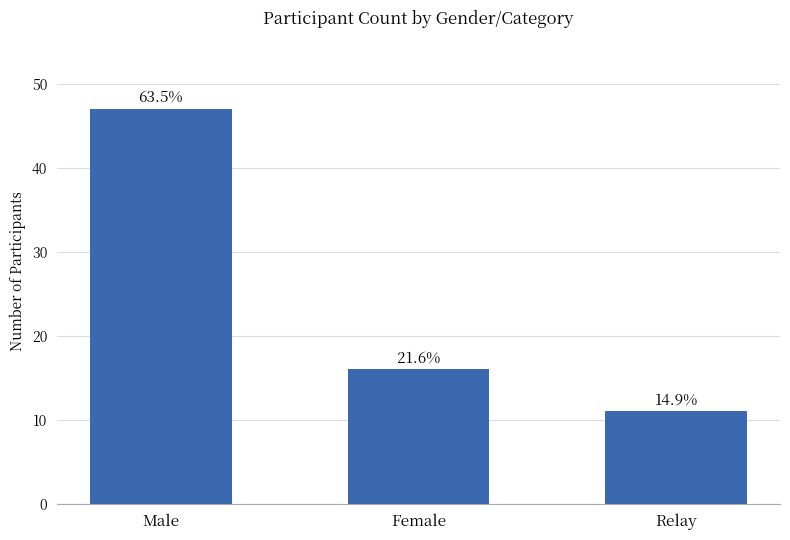

List the labels in order of value, largest first.

Male, Female, Relay